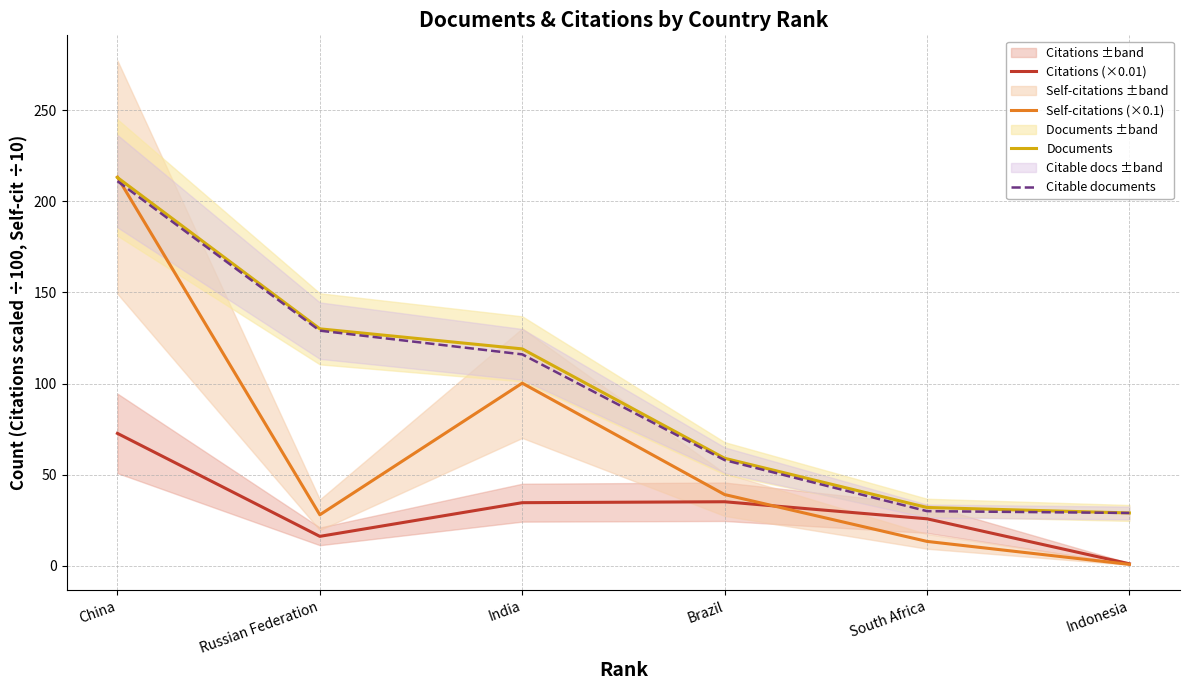

The value of Documents at South Africa is 32.0. True or false?

True